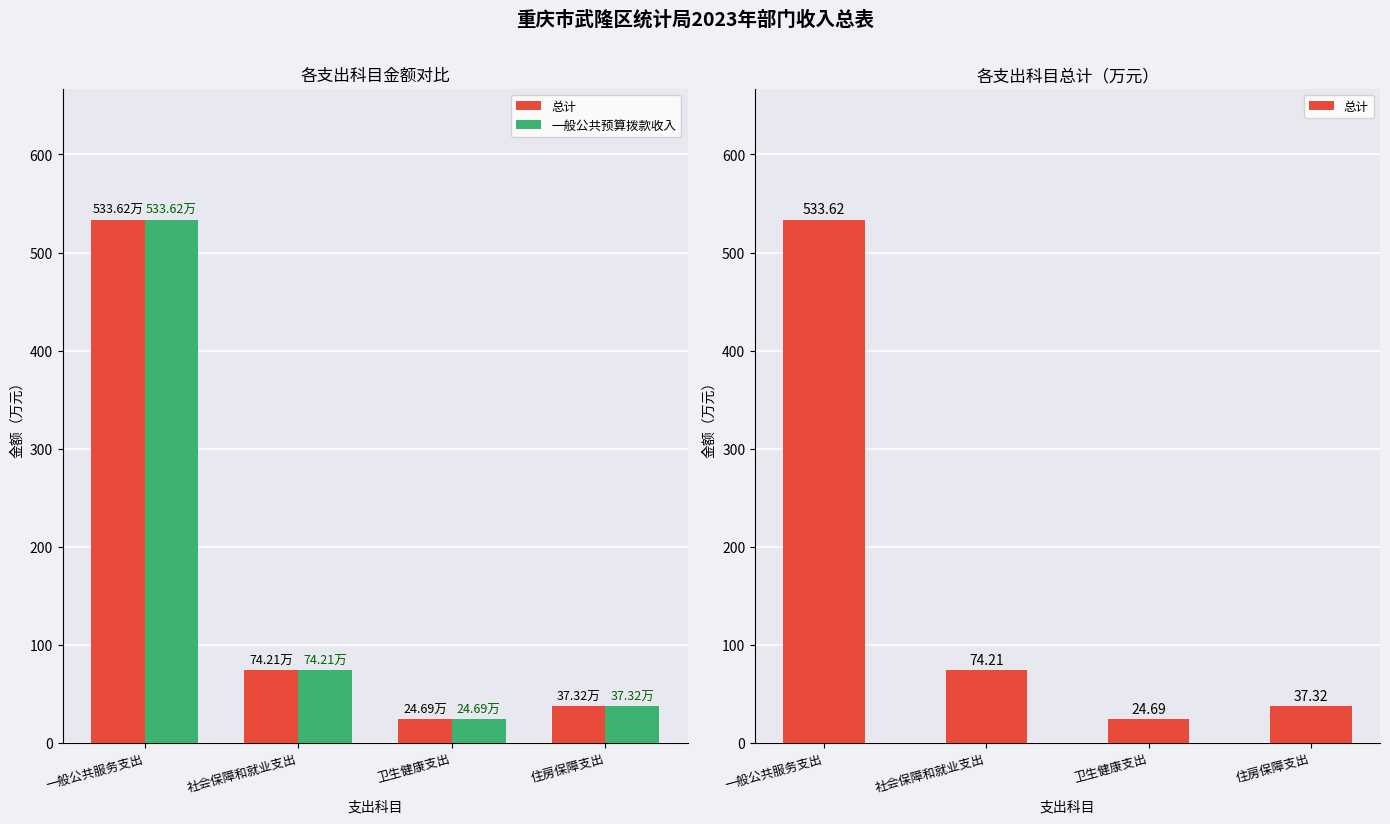

What is the difference between the 一般公共预算拨款收入 values at 社会保障和就业支出 and 卫生健康支出?

49.5